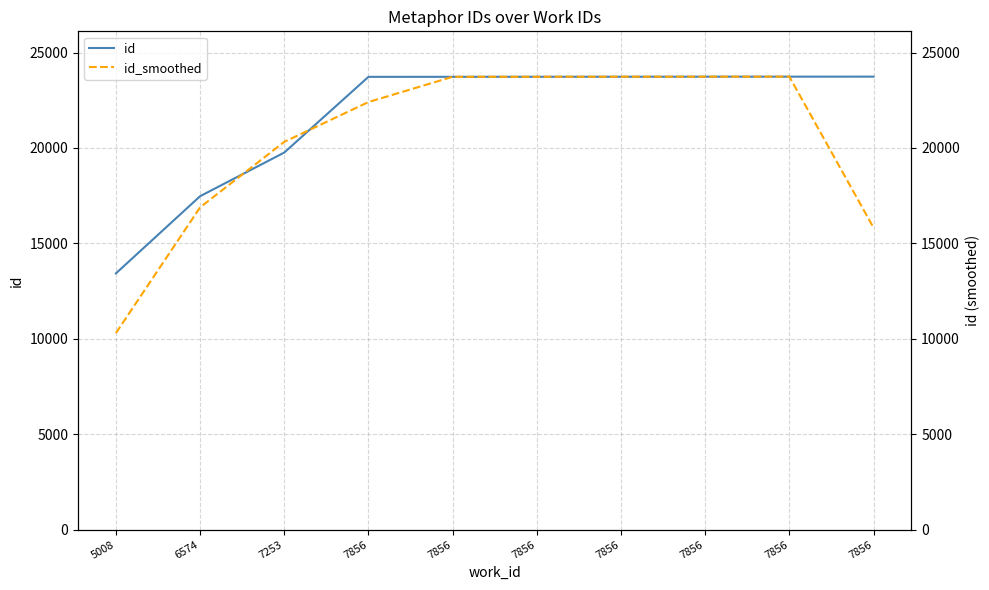

What are all the series names shown in the legend?

id, id_smoothed